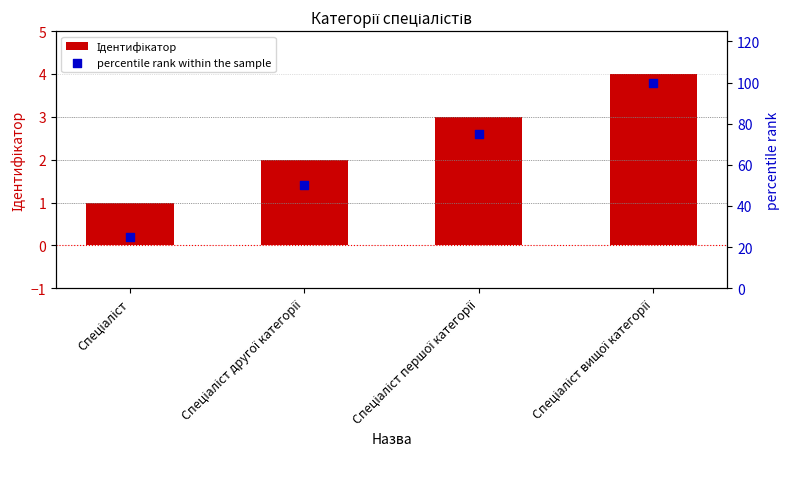

What are all the series names shown in the legend?

Ідентифікатор, percentile rank within the sample